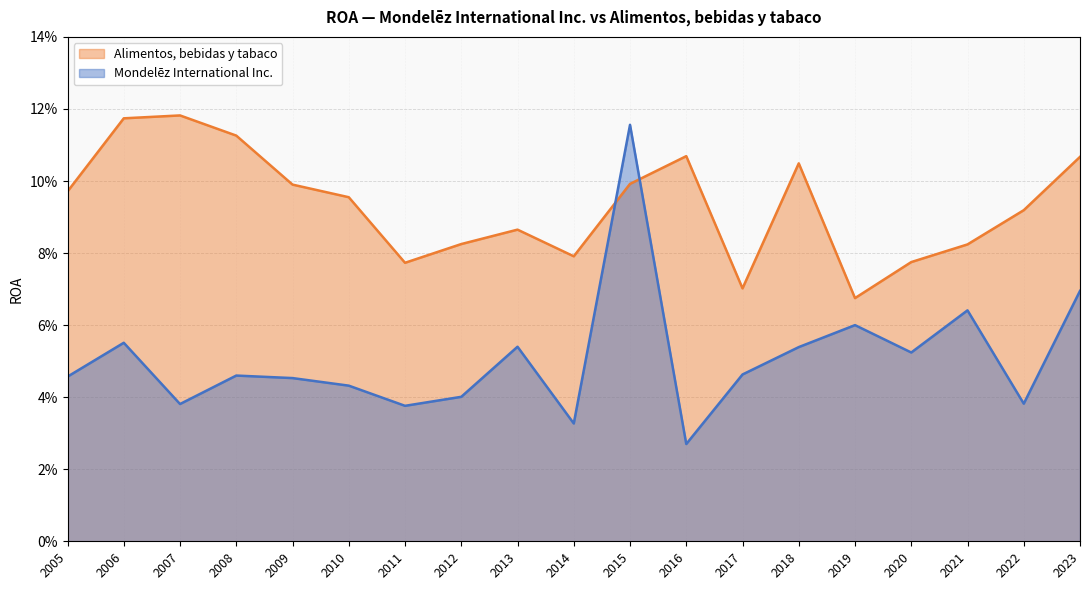

What is the spread (max minus min) of values at 2005?

0.1